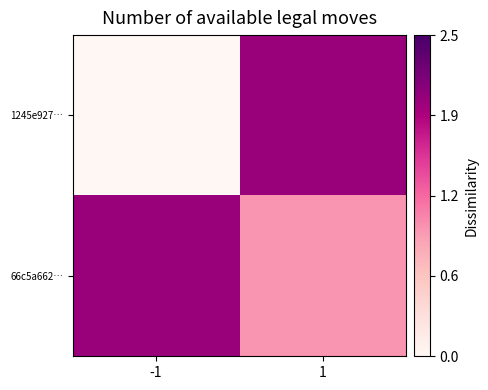

Reading right to left, what are all the values shown in this chart?

1245e927…: 1=2	-1=0
66c5a662…: 1=1	-1=2